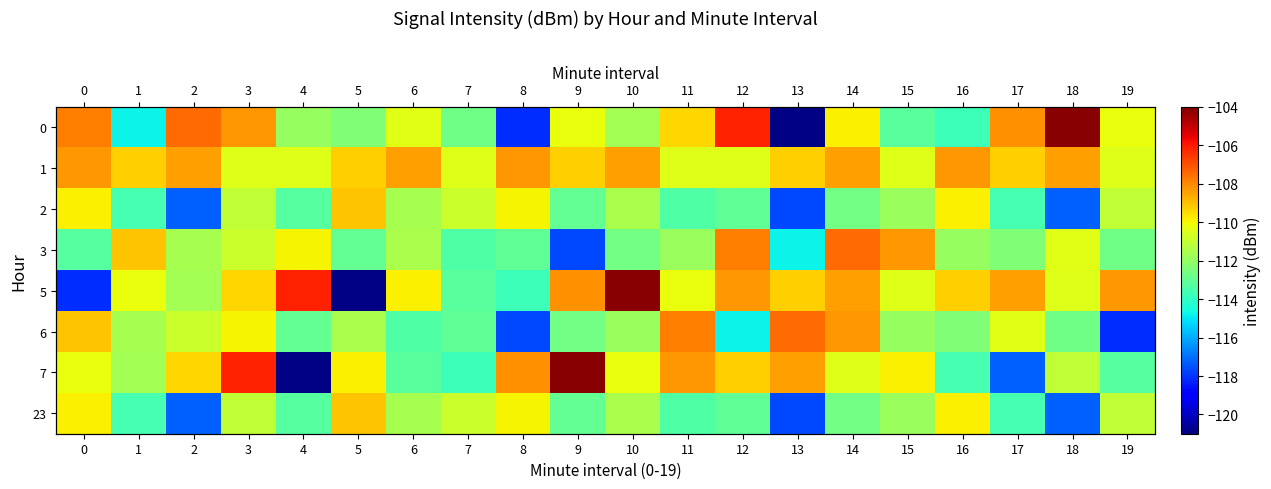

At 4, list the series in order from smallest to largest.

7, 2, 23, 6, 0, 1, 3, 5